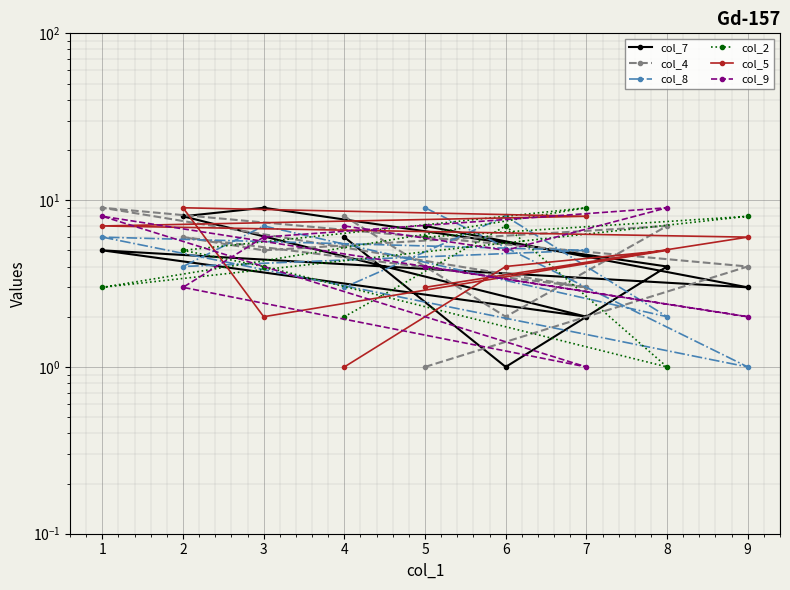

How many col_5 values are between 3 and 7?

5